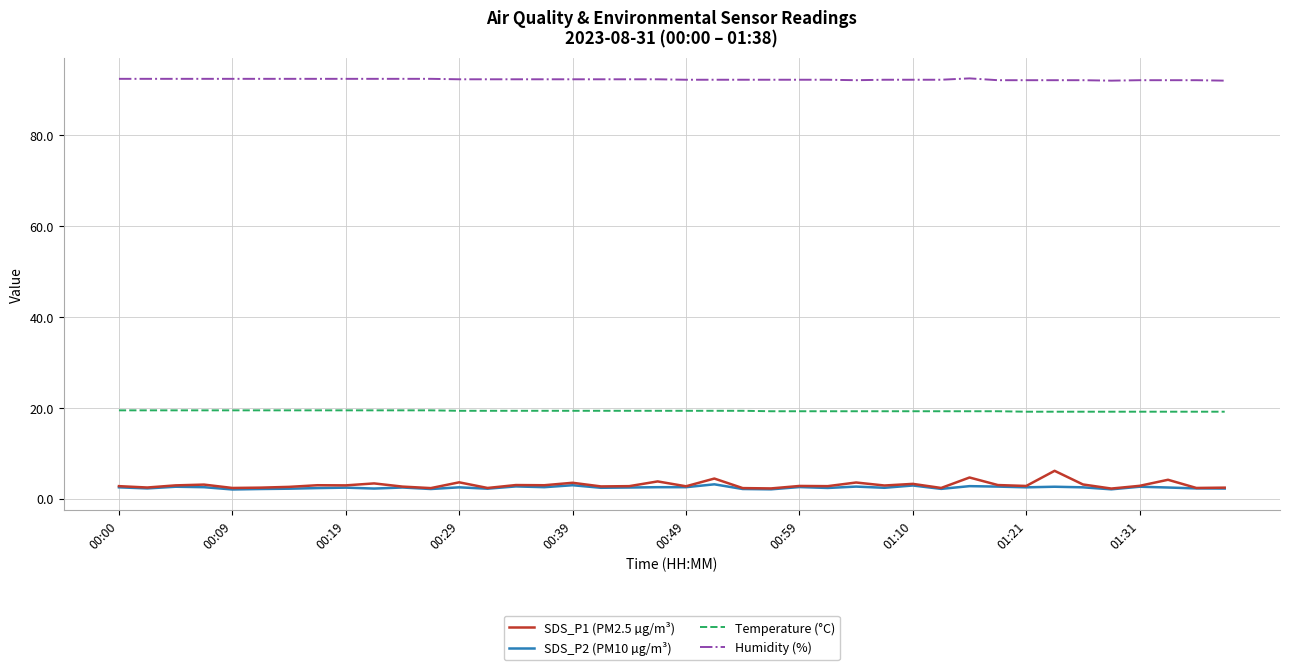

What is the minimum value for SDS_P1 (PM2.5 µg/m³)?

2.2